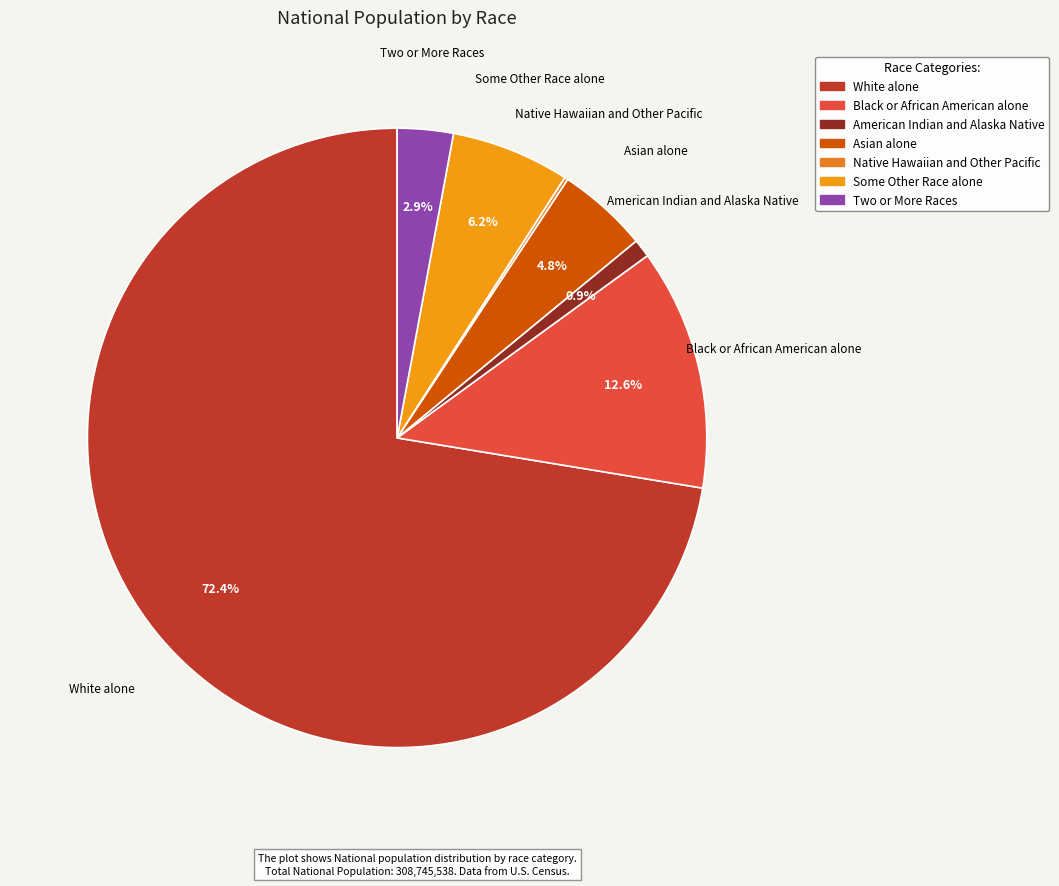

Is there any slice that represents more than half of the pie?

Yes